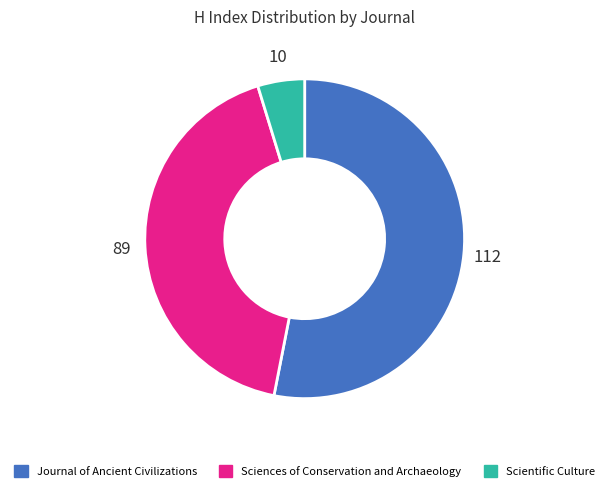

Does any single category account for the majority?

Yes